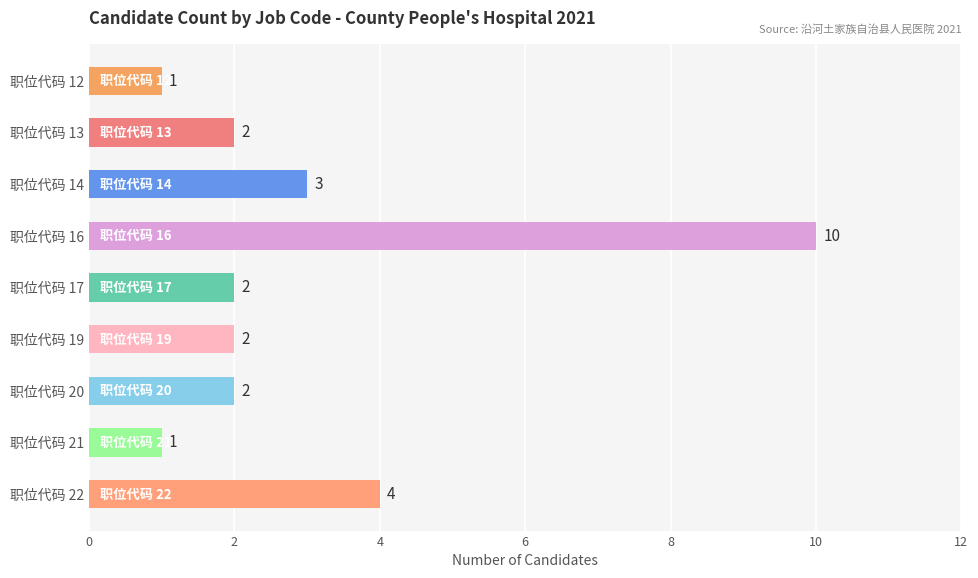

What is the smallest value displayed?

1